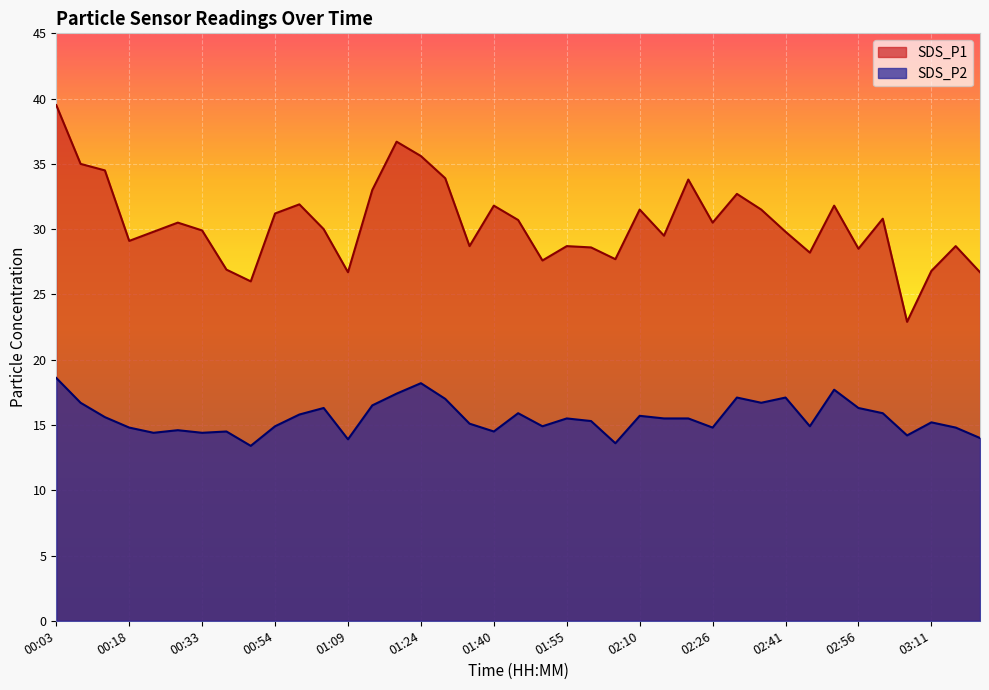

True or false: SDS_P2 and SDS_P1 intersect in this chart.

False